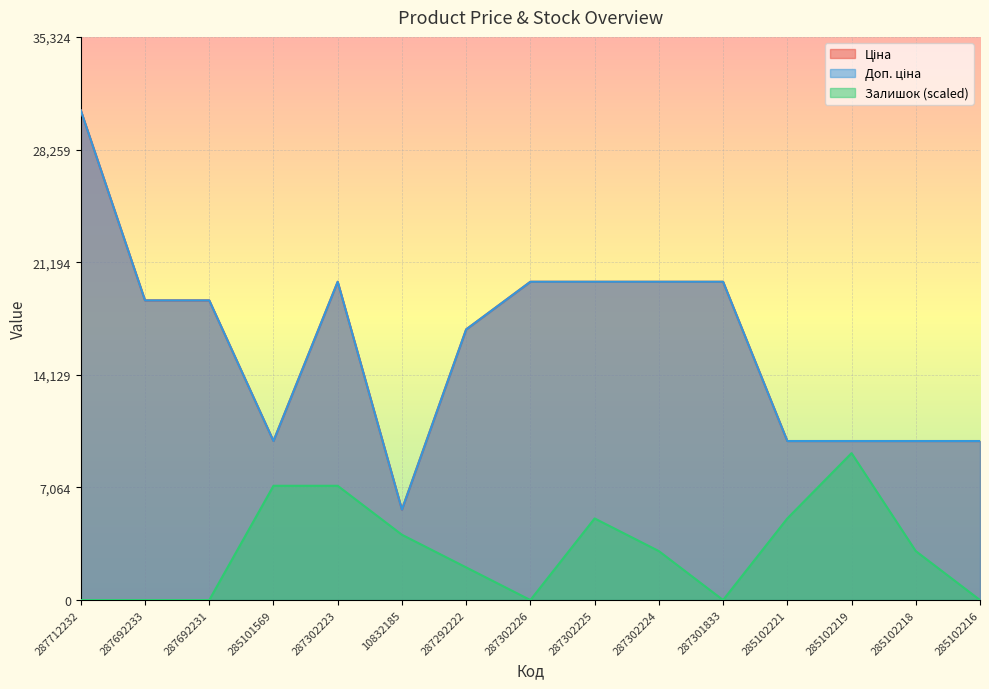

The value of Ціна at 10832185 is 5673.8. True or false?

True